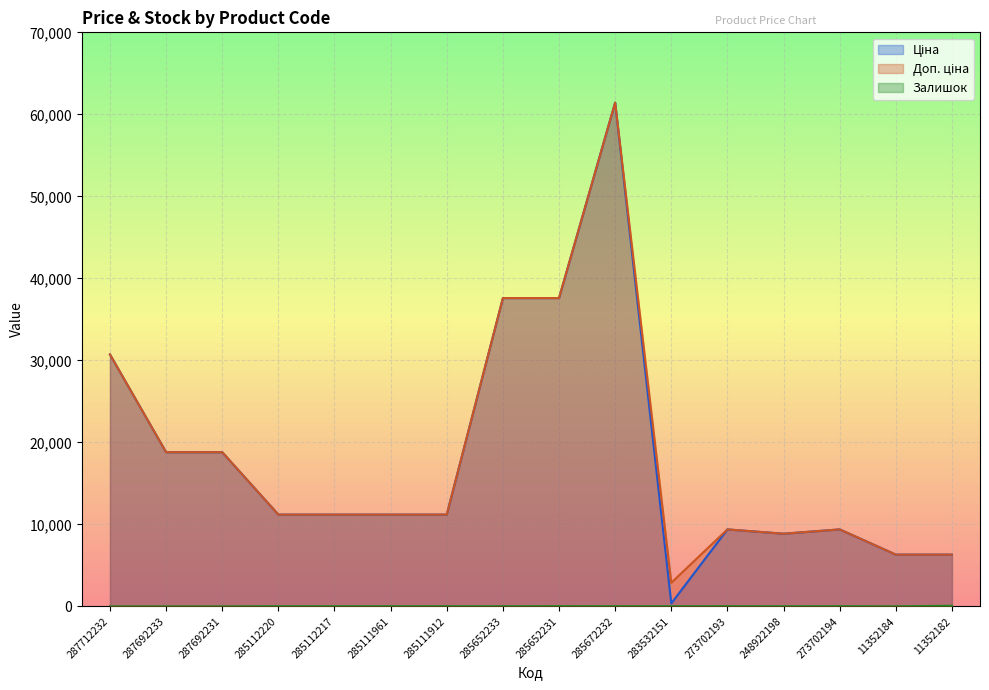

What is the value of the Доп. ціна point at the 14th from the left?

9384.0